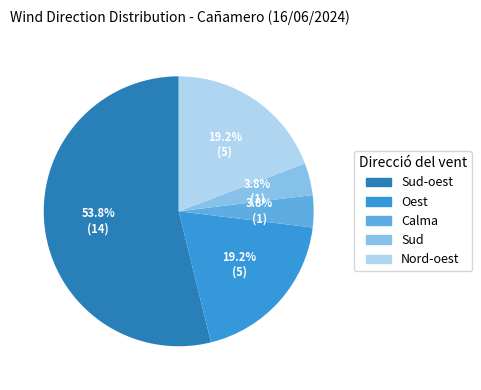

Is there a majority slice in this chart?

Yes